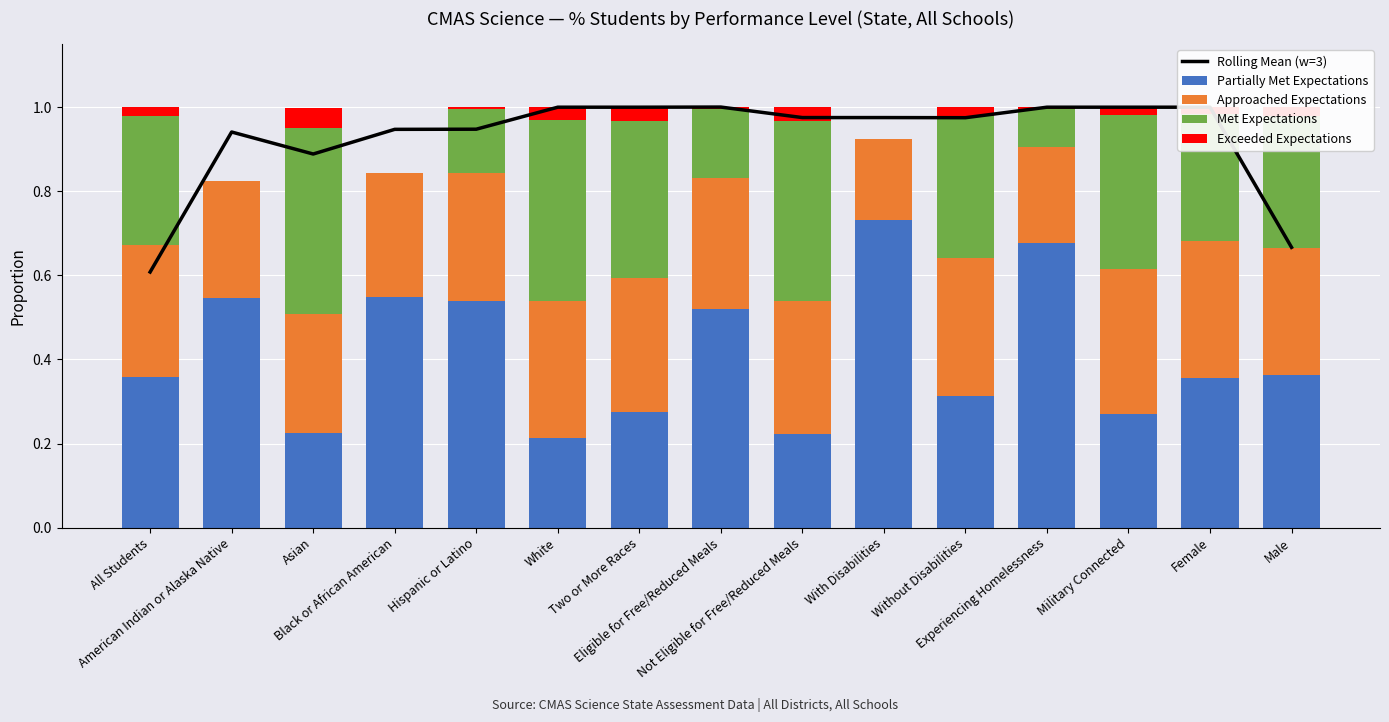

Which series has the largest total across all categories?

Rolling Mean (w=3)